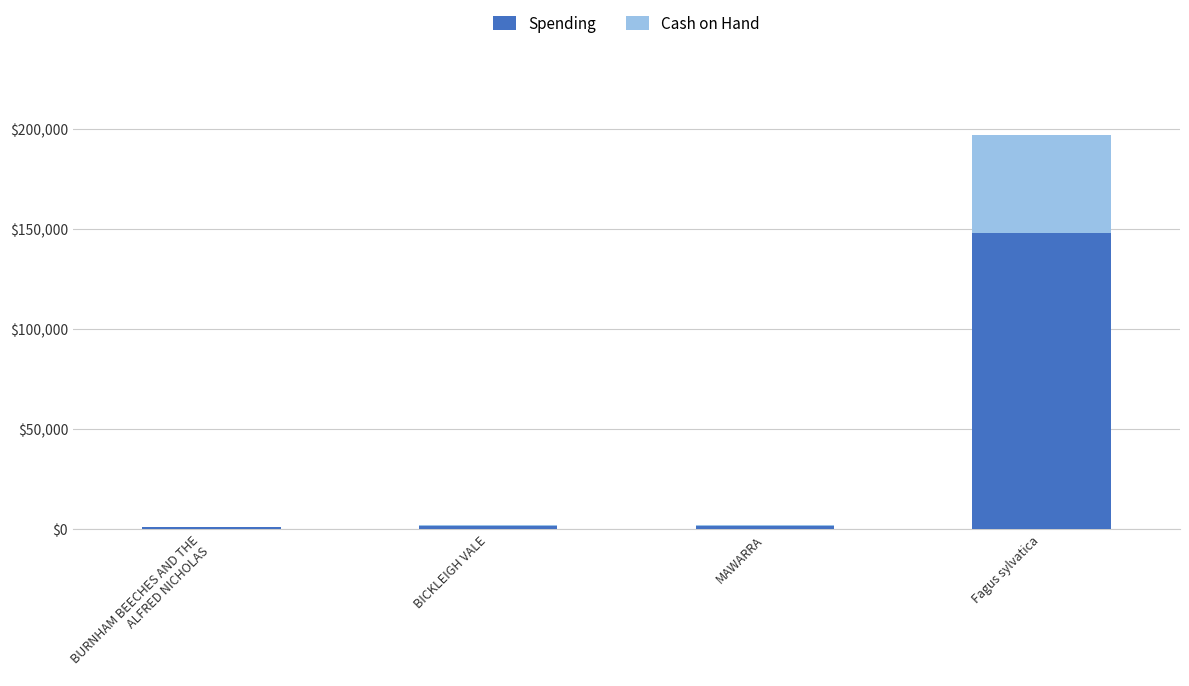

Is it true that Spending equals 147813.8 at Fagus sylvatica?

True